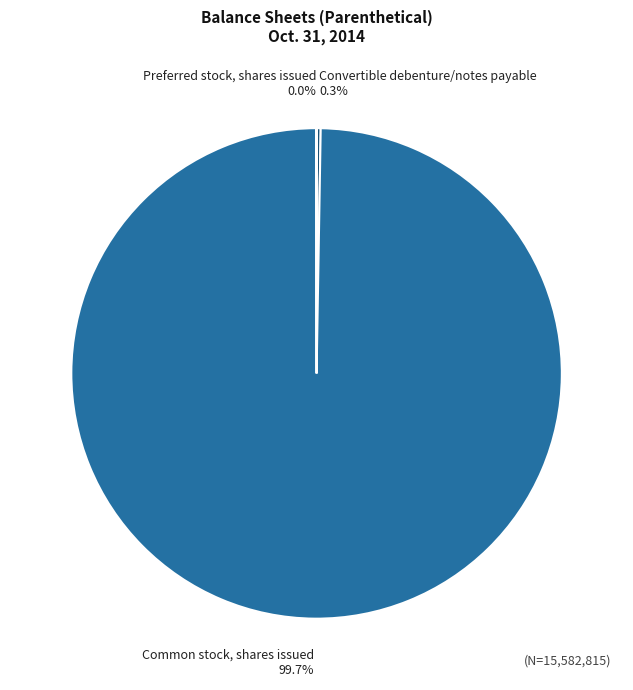

Which category has the biggest portion of the pie?

Common stock, shares issued